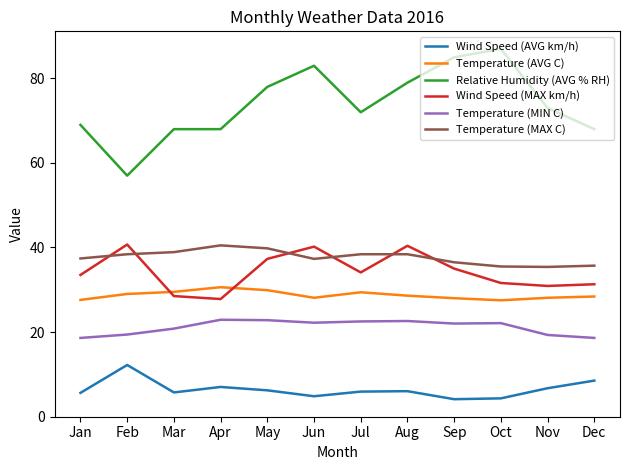

What is the minimum value shown in the chart?

4.1